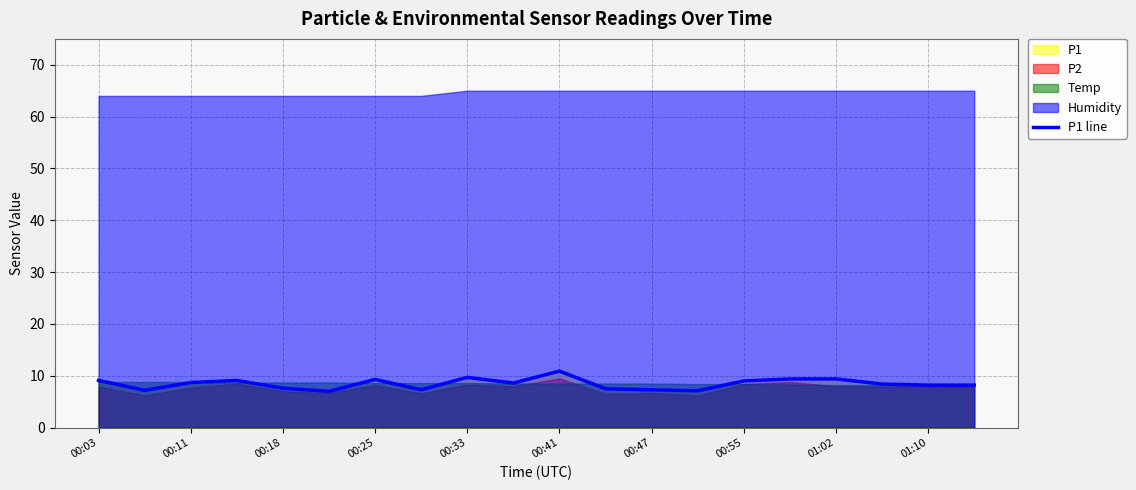

What is the lowest value of the P1 line series?

7.0